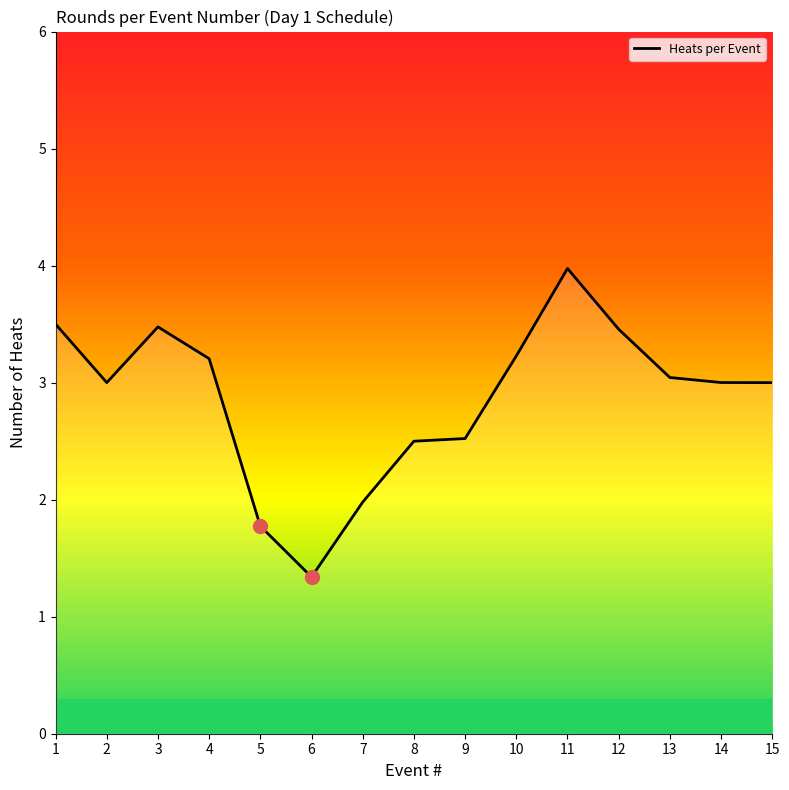

The value at 4 is 1.0. True or false?

False